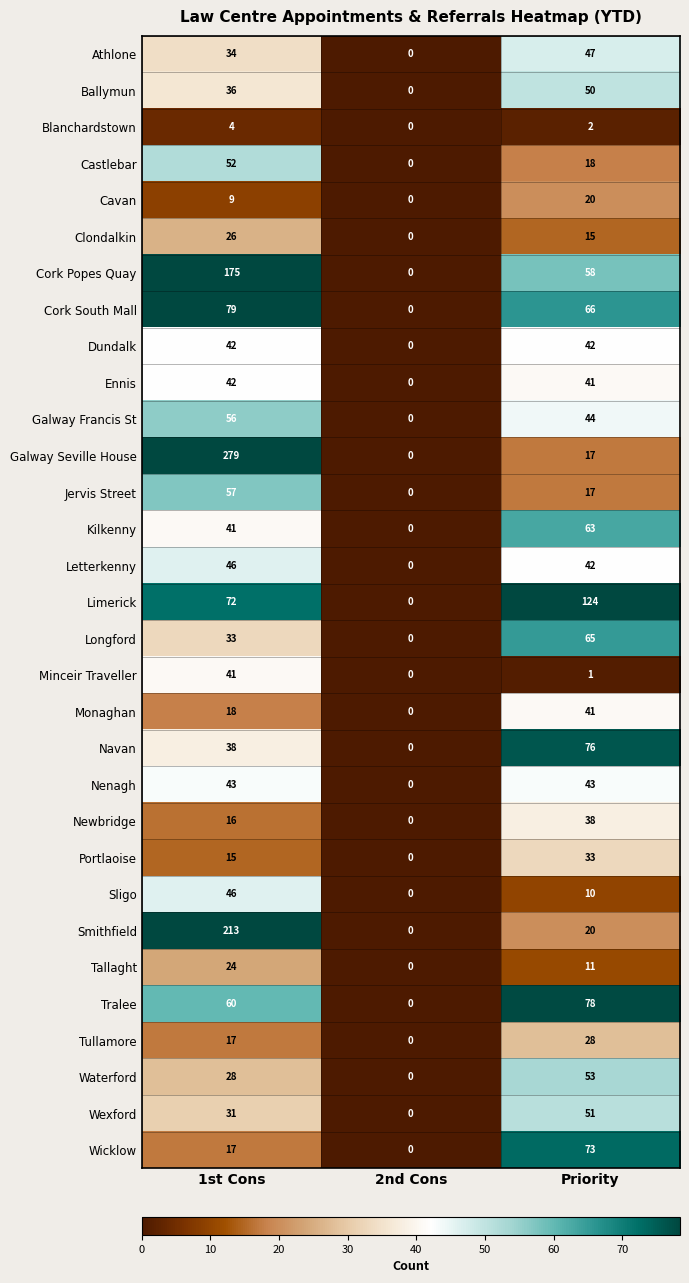

What is the maximum value for Jervis Street?

57